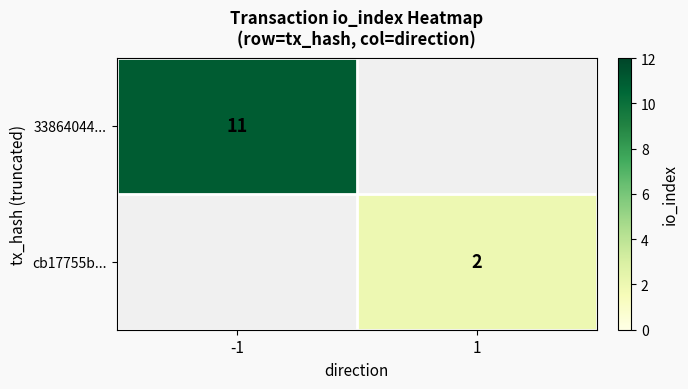

The 33864044... series shows 19 at -1. True or false?

False